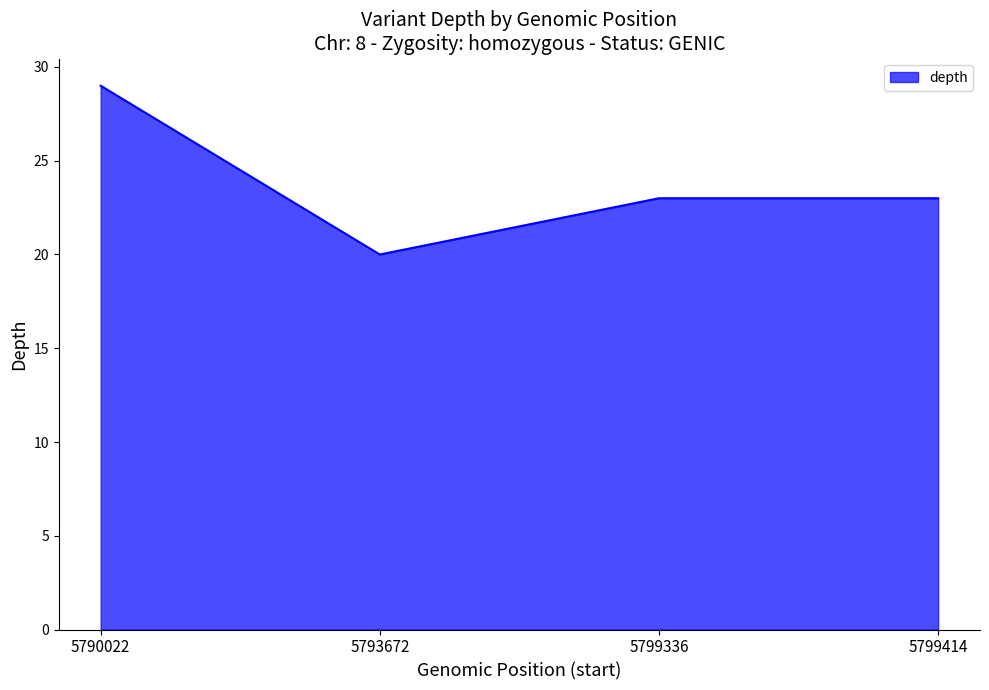

What is the difference between the maximum and minimum values?

9